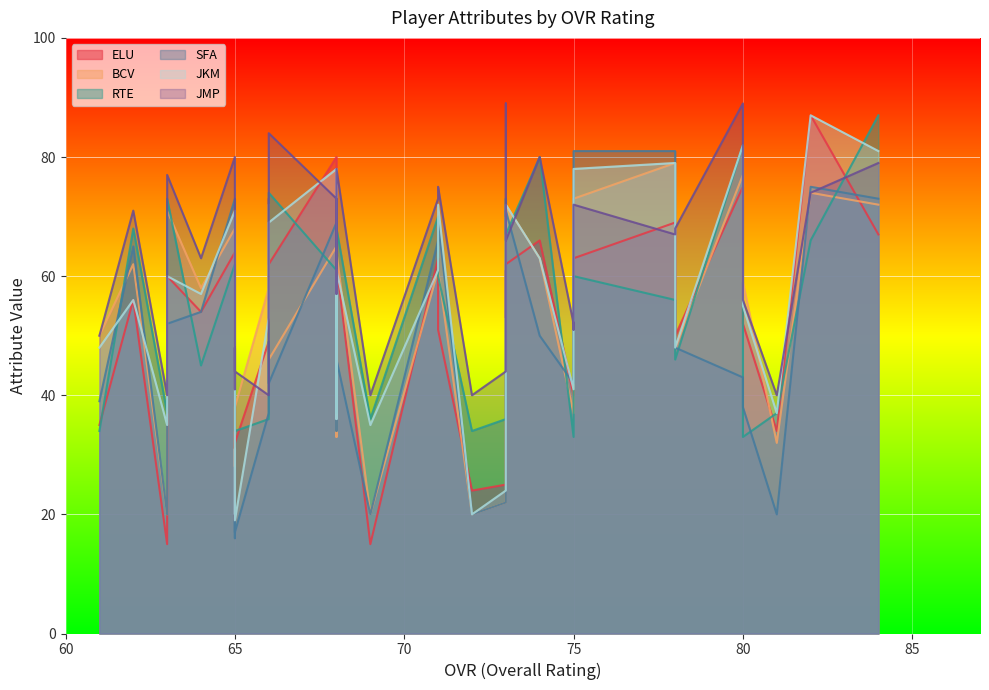

What are all the series names shown in the legend?

ELU, BCV, RTE, SFA, JKM, JMP